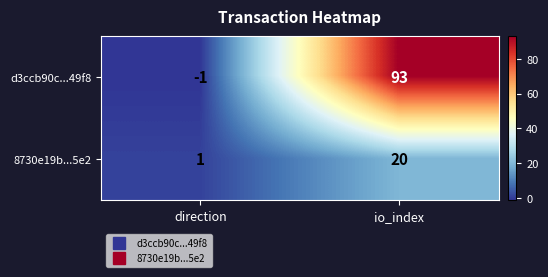

Is it true that d3ccb90c...49f8 equals 93 at io_index?

True